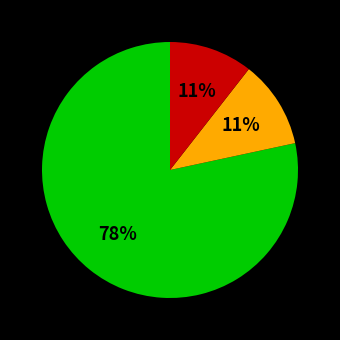

To the nearest percent, what is the average slice percentage?

33%